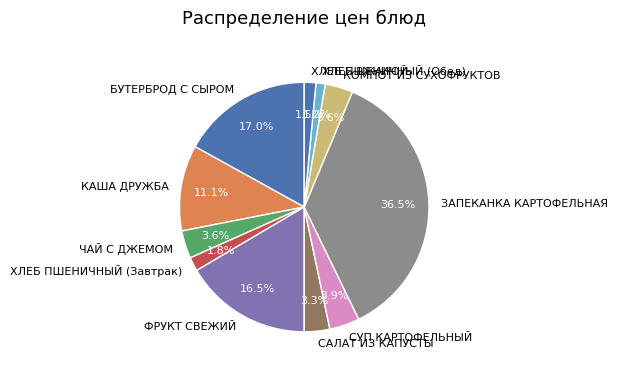

Approximately how many times larger is the value at БУТЕРБРОД С СЫРОМ compared to ХЛЕБ ПШЕНИЧНЫЙ (Завтрак)?

9.4